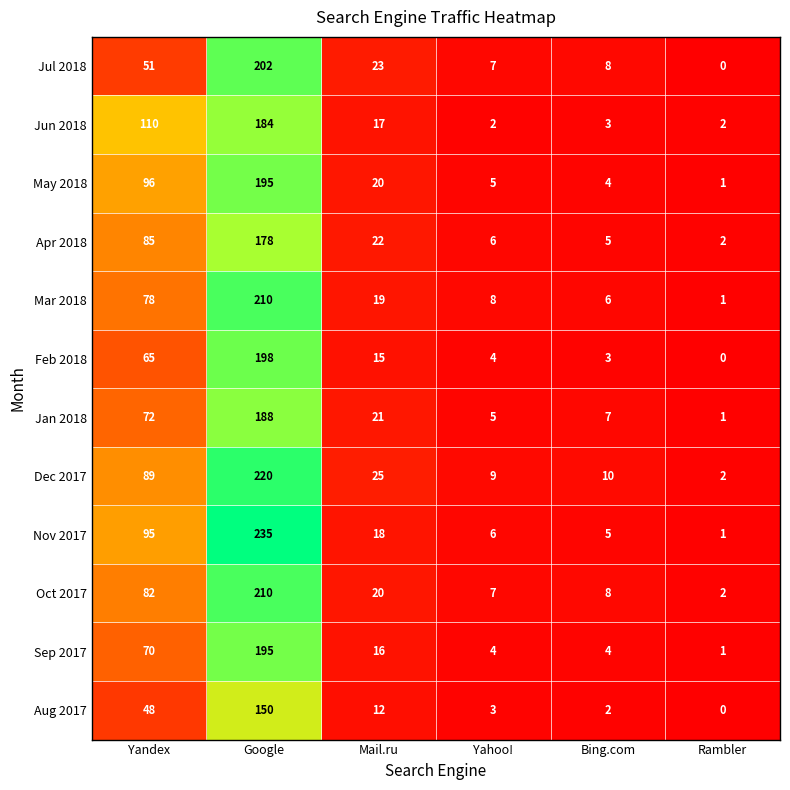

Which series has the widest spread of values?

Nov 2017